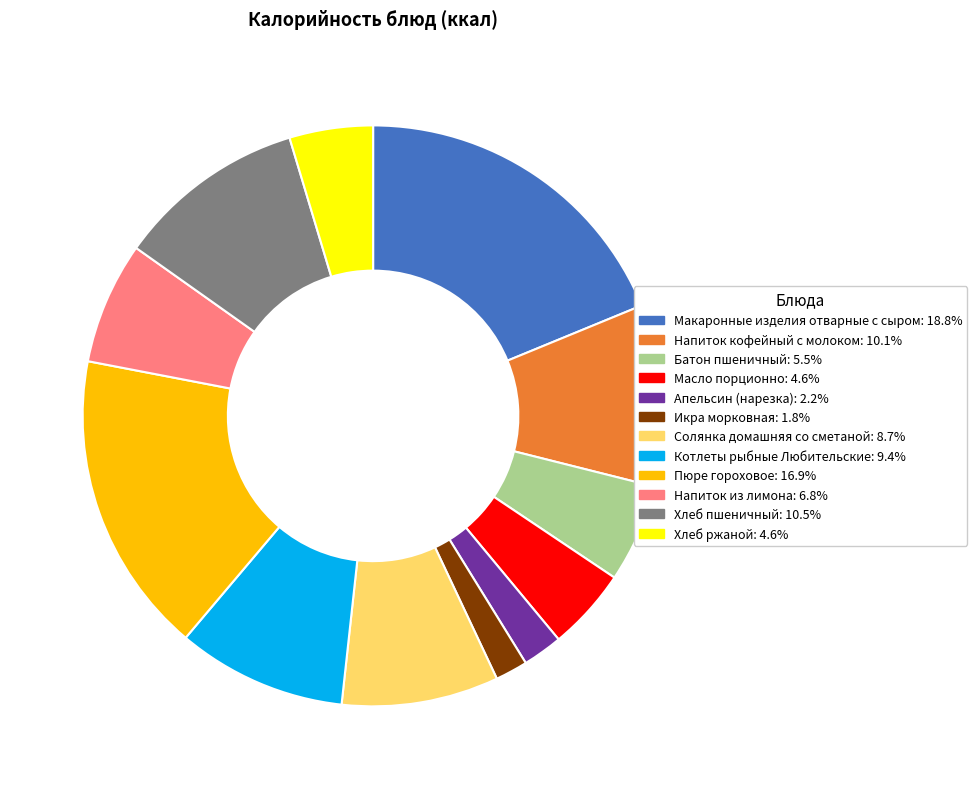

What is the ratio of the value at Батон пшеничный to the value at Макаронные изделия отварные с сыром?

0.3